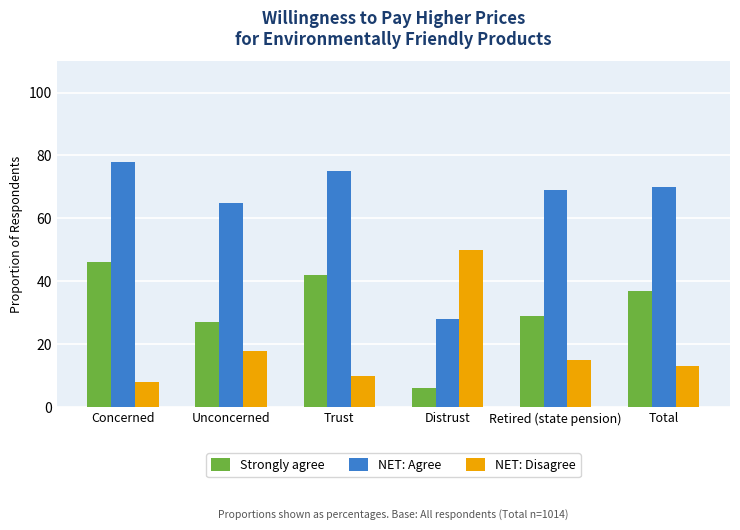

List the labels in order of NET: Disagree value, smallest first.

Concerned, Trust, Total, Retired (state pension), Unconcerned, Distrust